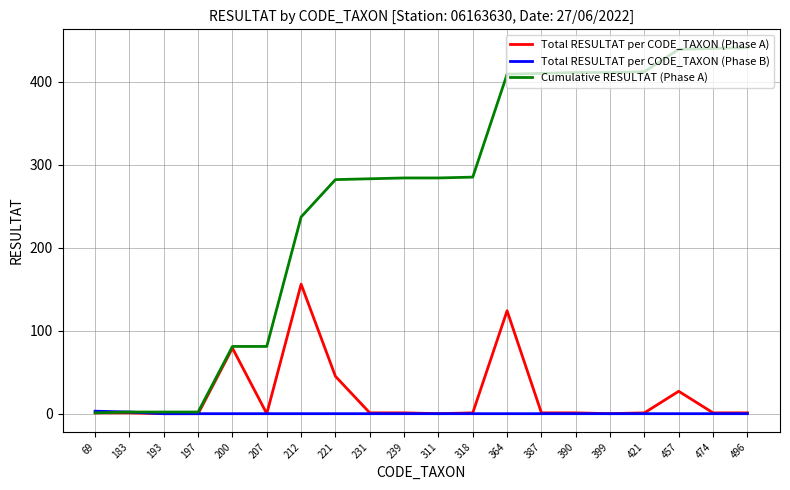

Is it true that Total RESULTAT per CODE_TAXON (Phase B) equals 0 at 193?

True